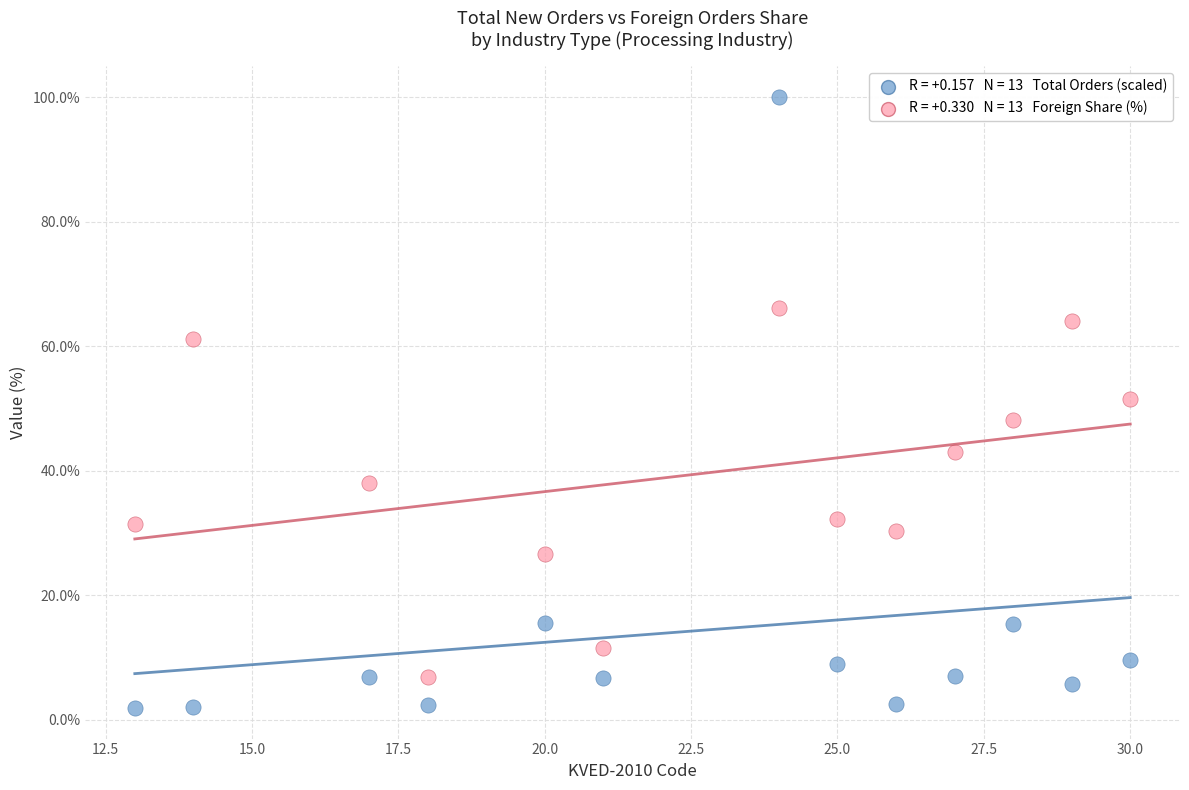

Across all data points, what is the range of Y values (max minus min)?

98.1